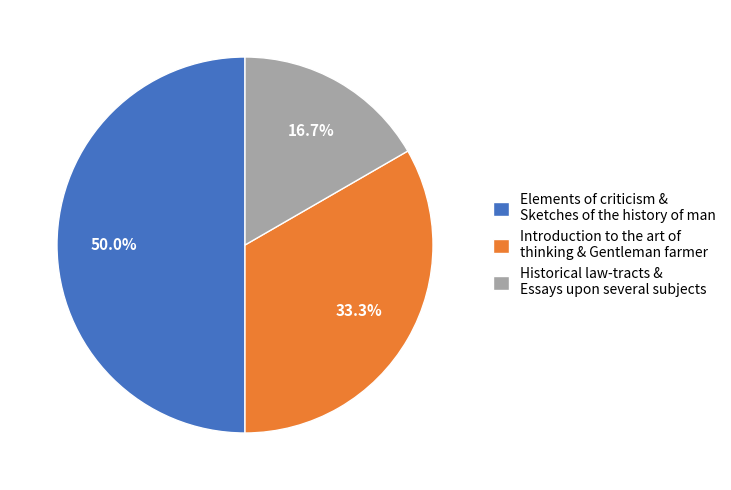

Which has a higher value, Historical law-tracts & Essays upon several subjects or Introduction to the art of thinking & Gentleman farmer?

Introduction to the art of thinking & Gentleman farmer